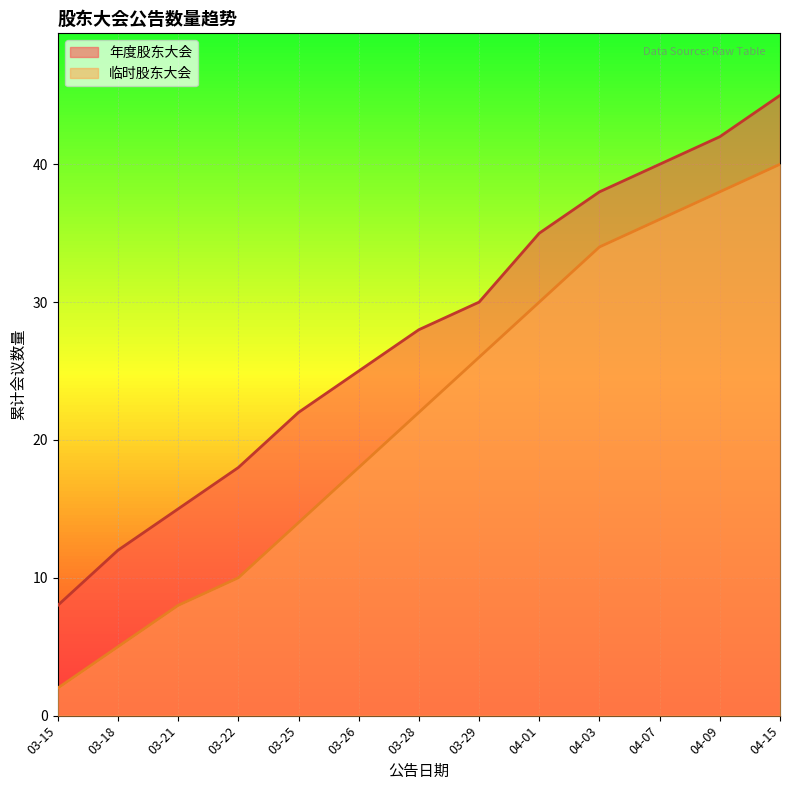

The 临时股东大会 series shows 2 at 03-15. True or false?

True